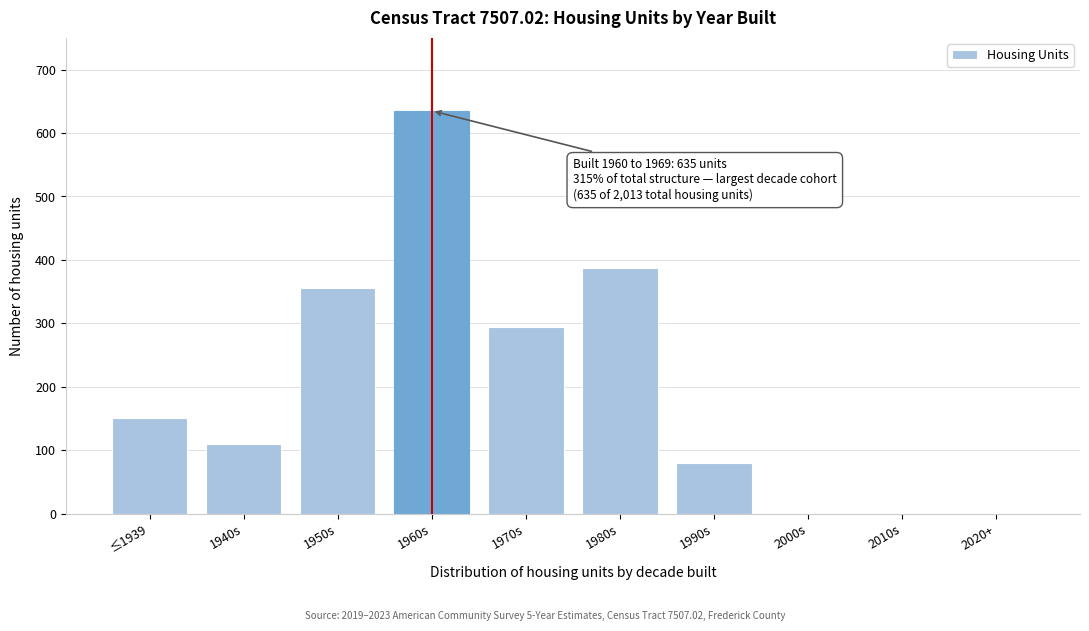

Reading left to right, extract all data points from this chart.

≤1939=151	1940s=110	1950s=355	1960s=635	1970s=295	1980s=387	1990s=80	2000s=0	2010s=0	2020+=0